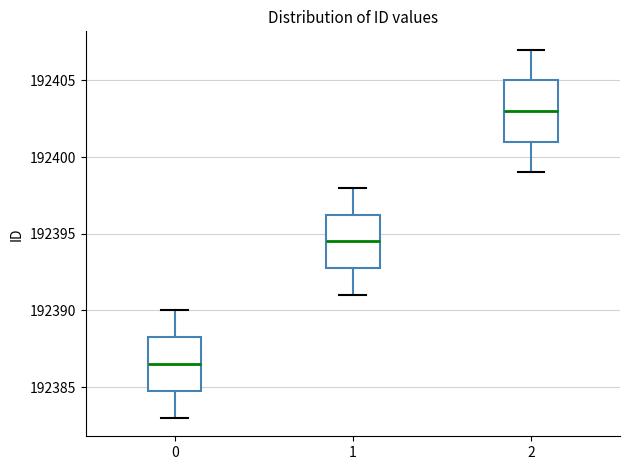

Reading left to right, transcribe this box plot: for each box, give where its median line is, the range the box spans, and where its two whiskers end, as read against the y-axis. The values are not printed on the chart, so give them approximately, as read against the axis.

0: median 192386.5, box 192385.0 to 192388.5, whiskers 192383.0 to 192390.0
1: median 192394.5, box 192393.0 to 192396.5, whiskers 192391.0 to 192398.0
2: median 192403.0, box 192401.0 to 192405.0, whiskers 192399.0 to 192407.0